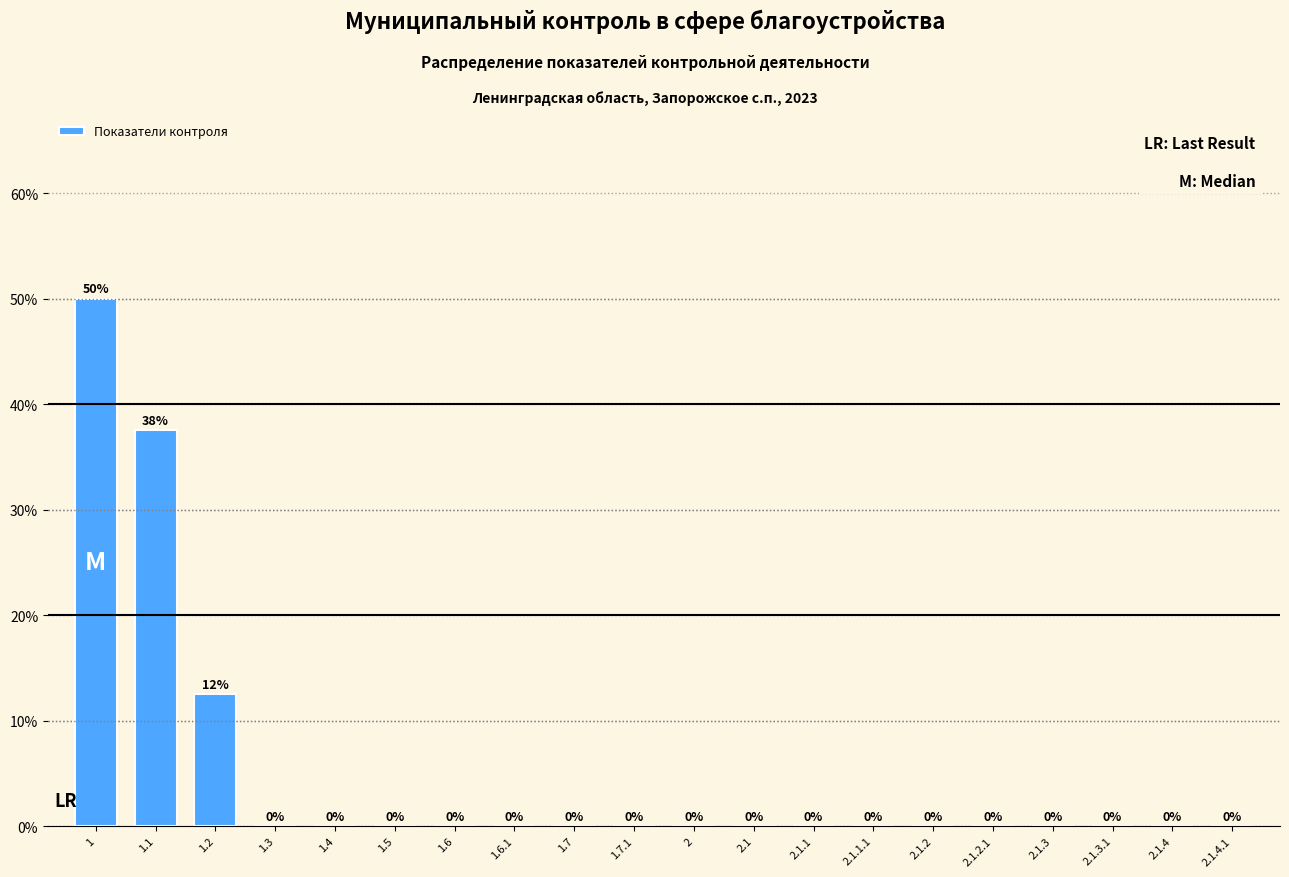

True or false: the data shows 12.5 at 1.2.

True